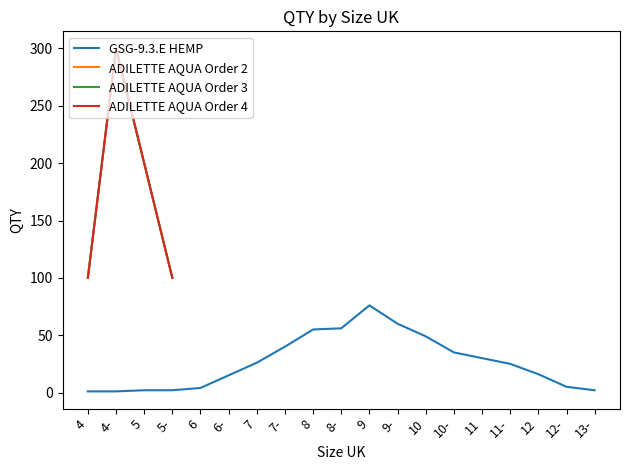

What is the sum of all ADILETTE AQUA Order2 QTY values?

700